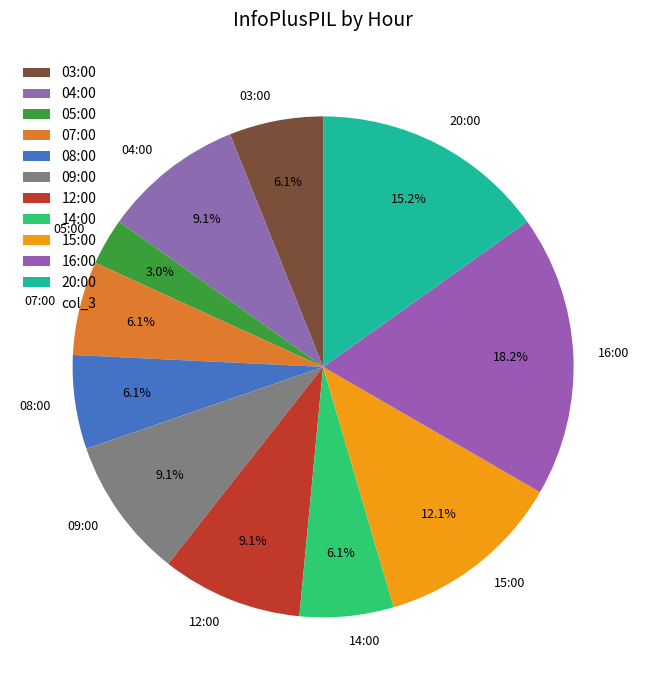

Is the sum of 07:00 and 05:00 greater than half?

No